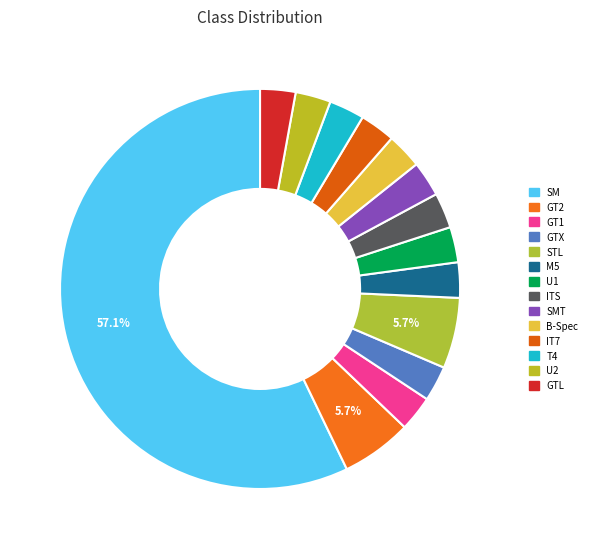

How many segments does this pie chart have?

14